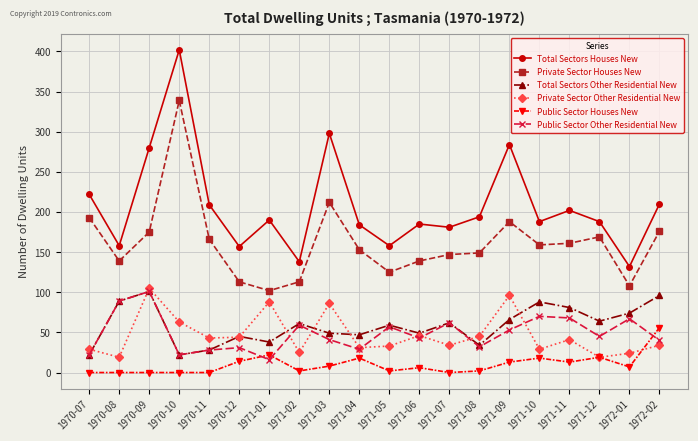

What is the spread (max minus min) of values at 1970-08?

158